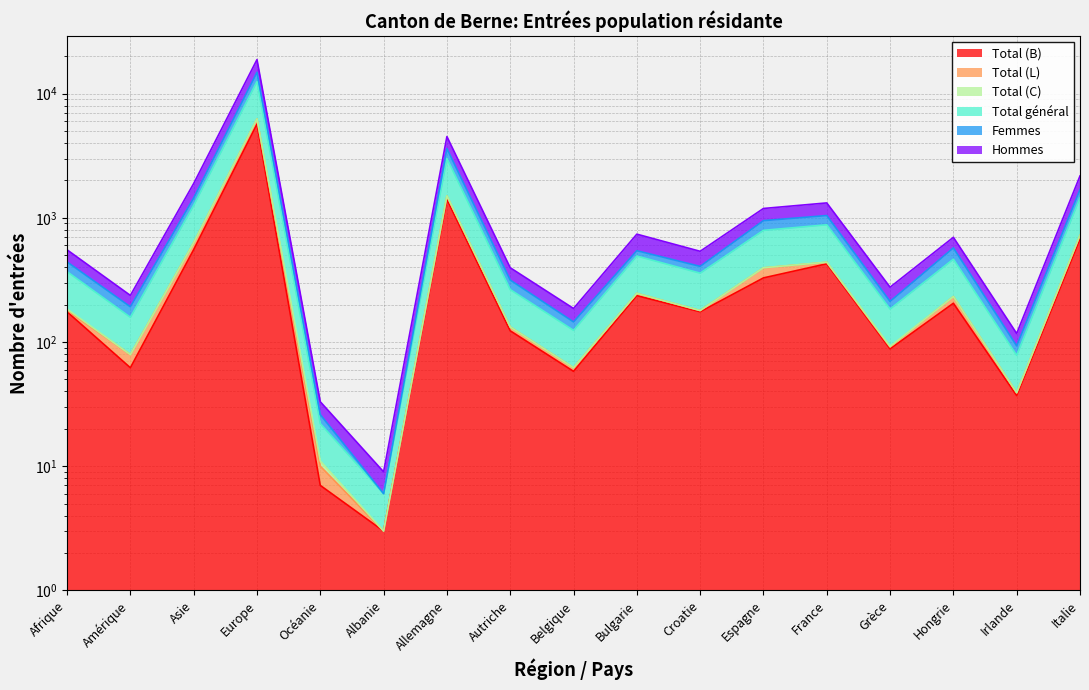

True or false: Total (L) and Total (B) intersect in this chart.

False